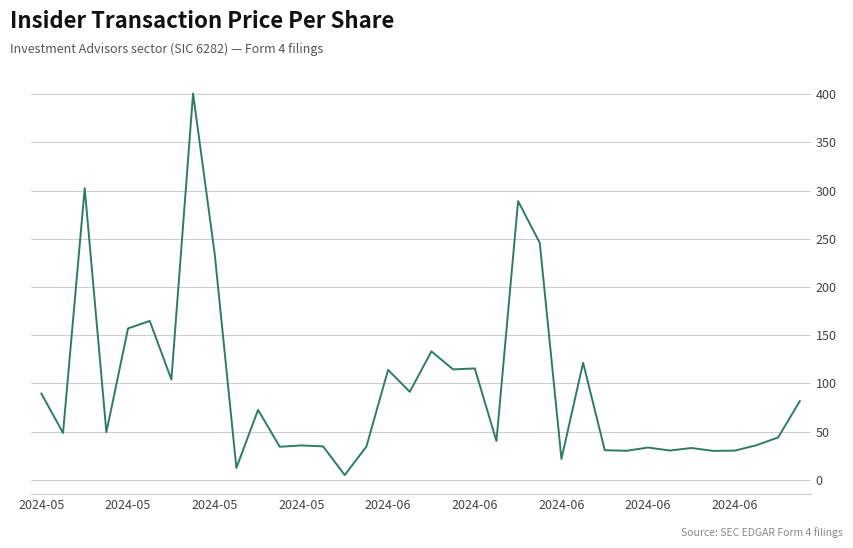

Count the number of data series in this chart.

1